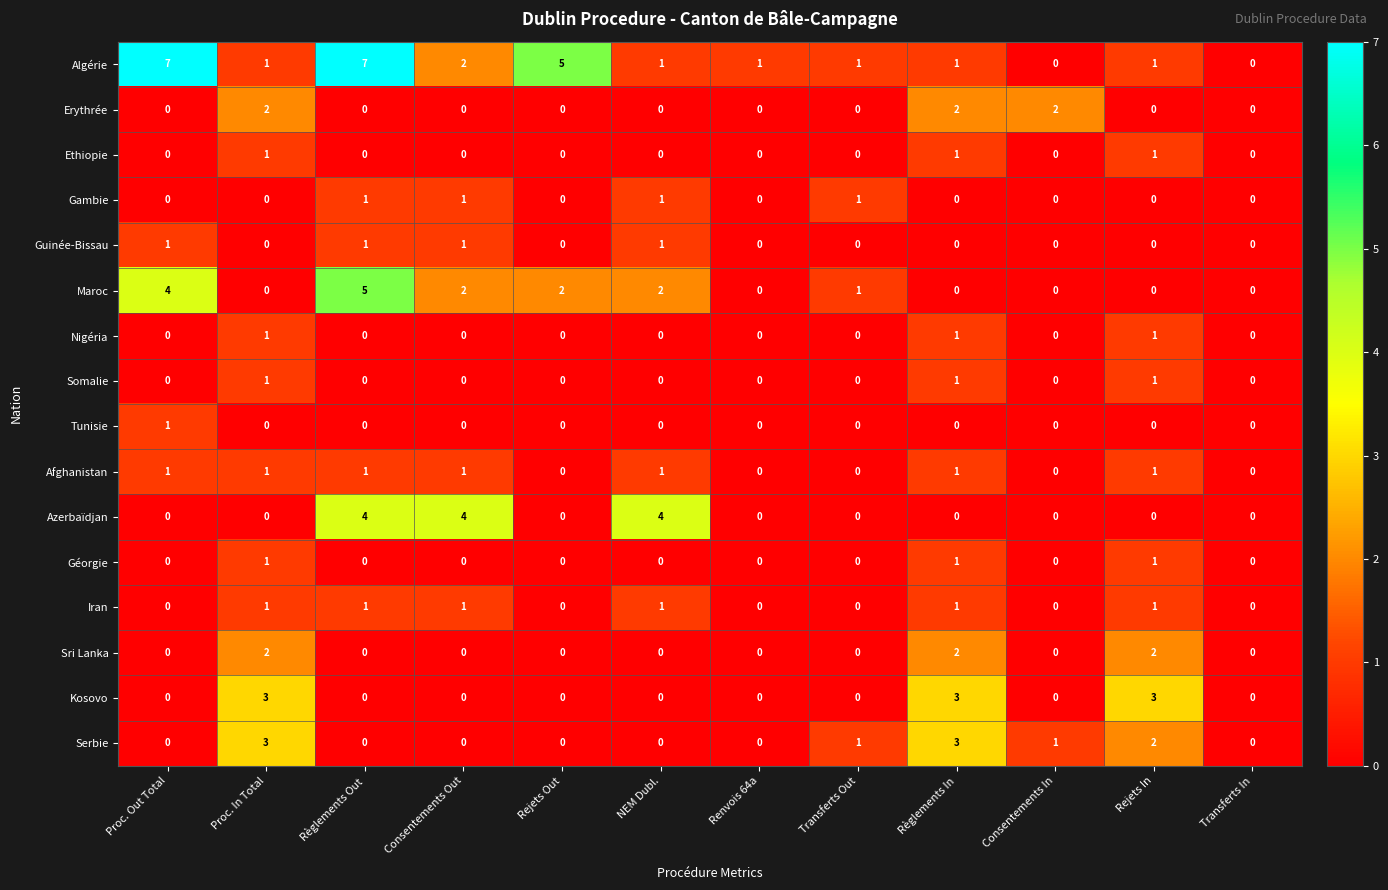

How many Gambie values are between 0 and 1?

12